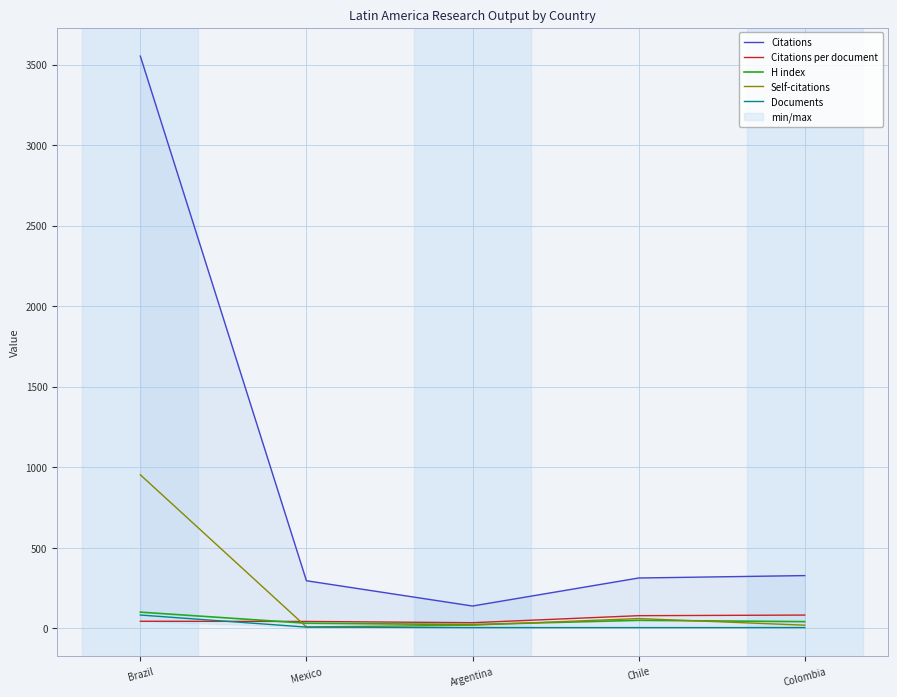

Is this an area chart (filled region under the line)?

No